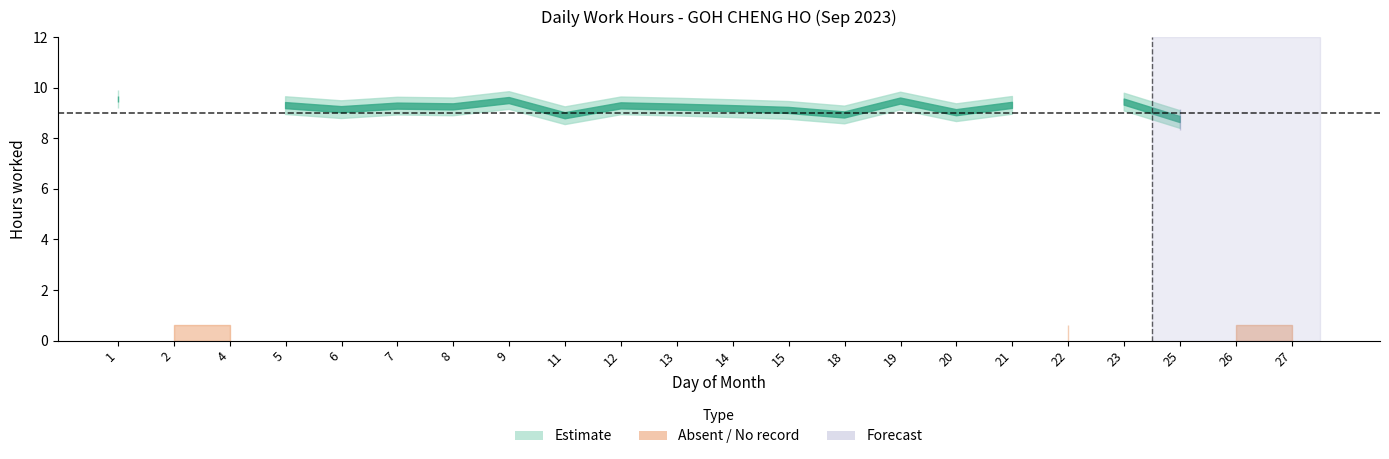

Is it true that Low_hours equals 8.7 at 25?

True